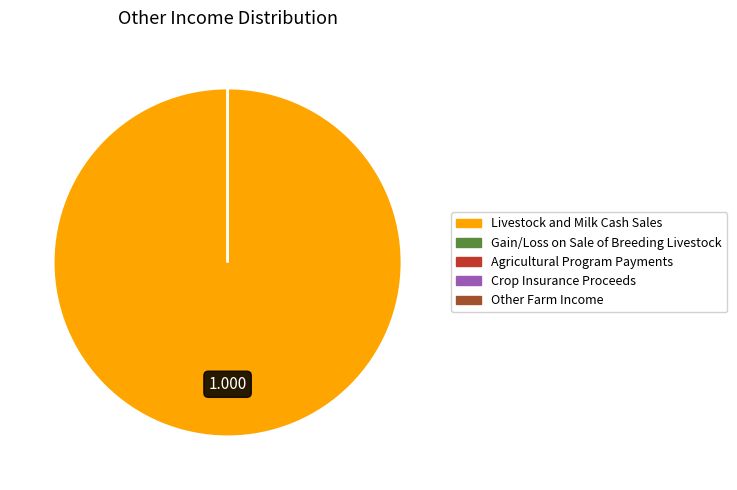

Does Livestock and Milk Cash Sales represent more than half of the total?

Yes